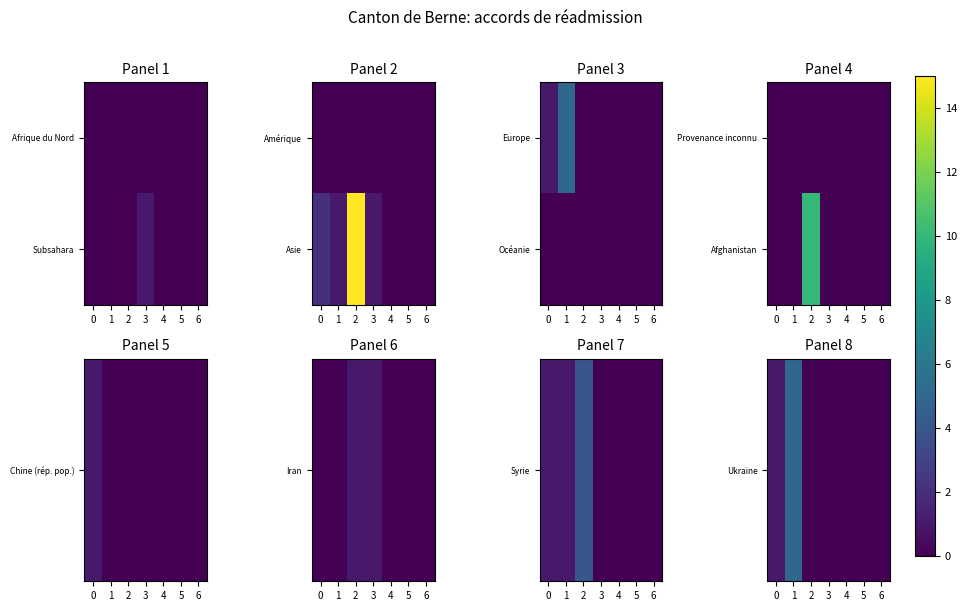

Between 5 and 4, which is larger?

5